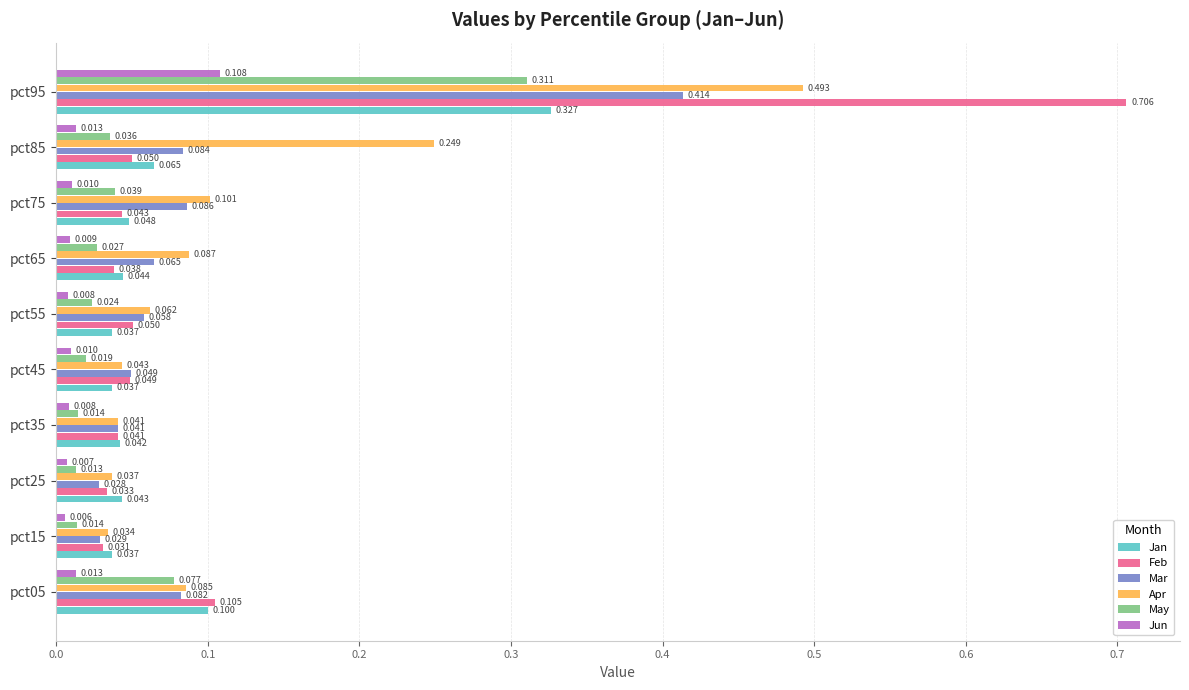

What is the average value of the Feb series?

0.1